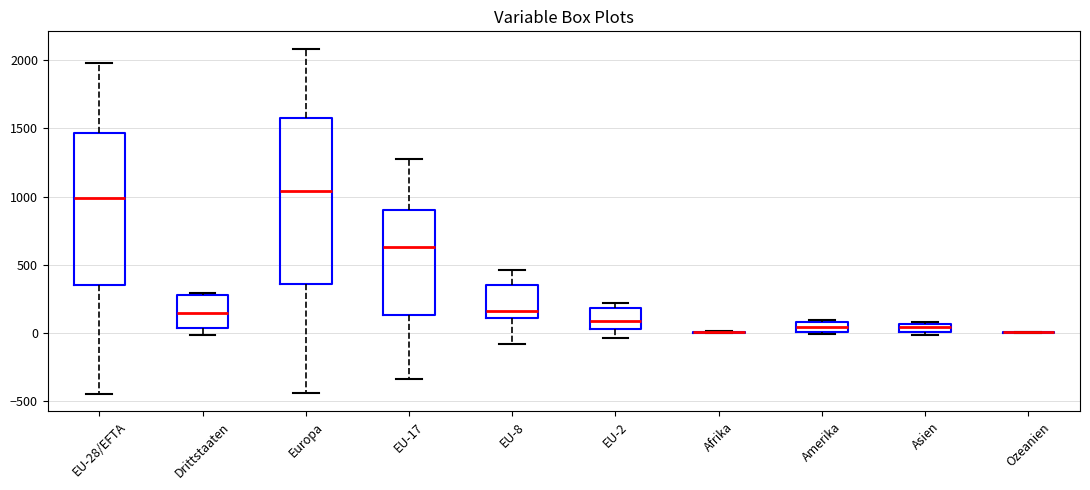

Which box is the tallest, from its lower edge to its upper edge?

Europa